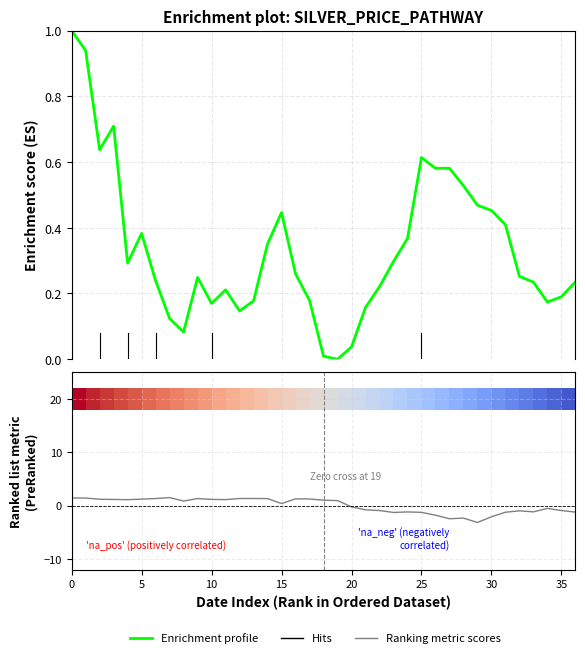

What is the difference between the highest and lowest values at 17?

1.1